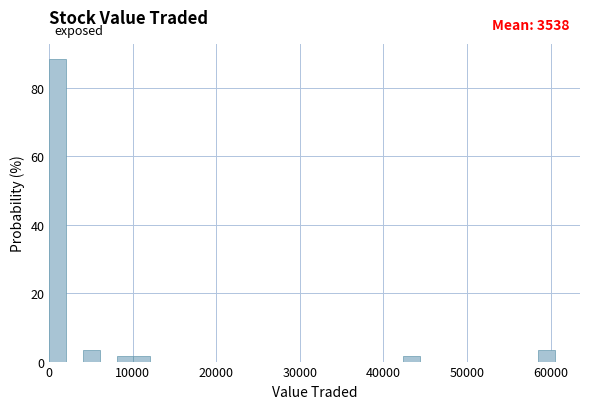

Around what value on the x-axis is the tallest bar? Give the approximate position of its centre, as read against the axis.

1000